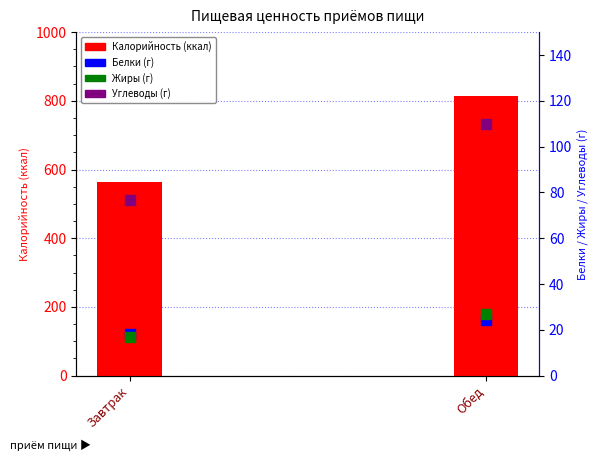

Which series has the largest total across all categories?

Калорийность